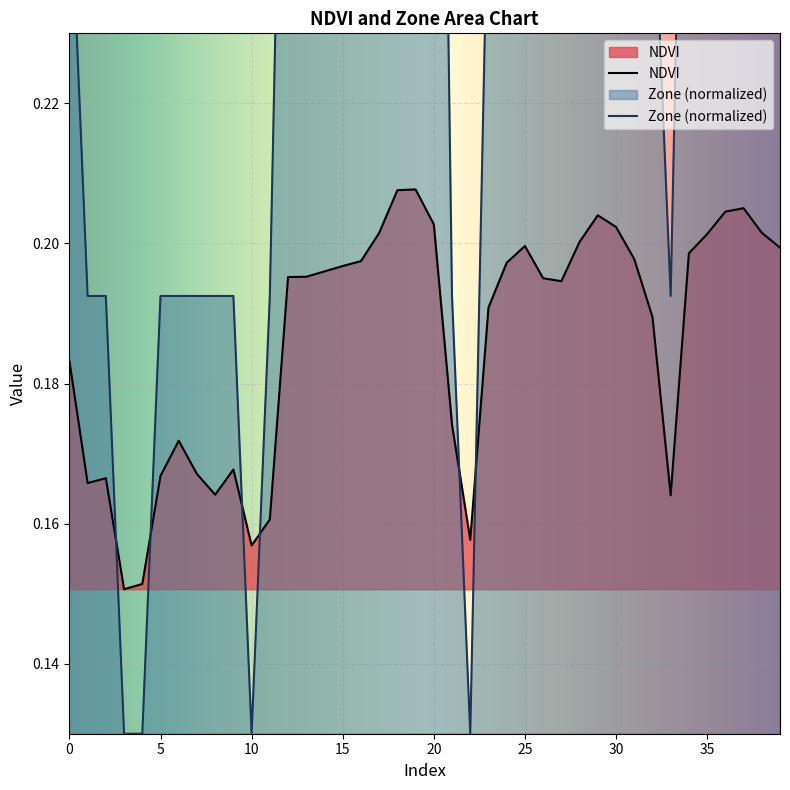

What value does the Zone series have at 25?

0.3